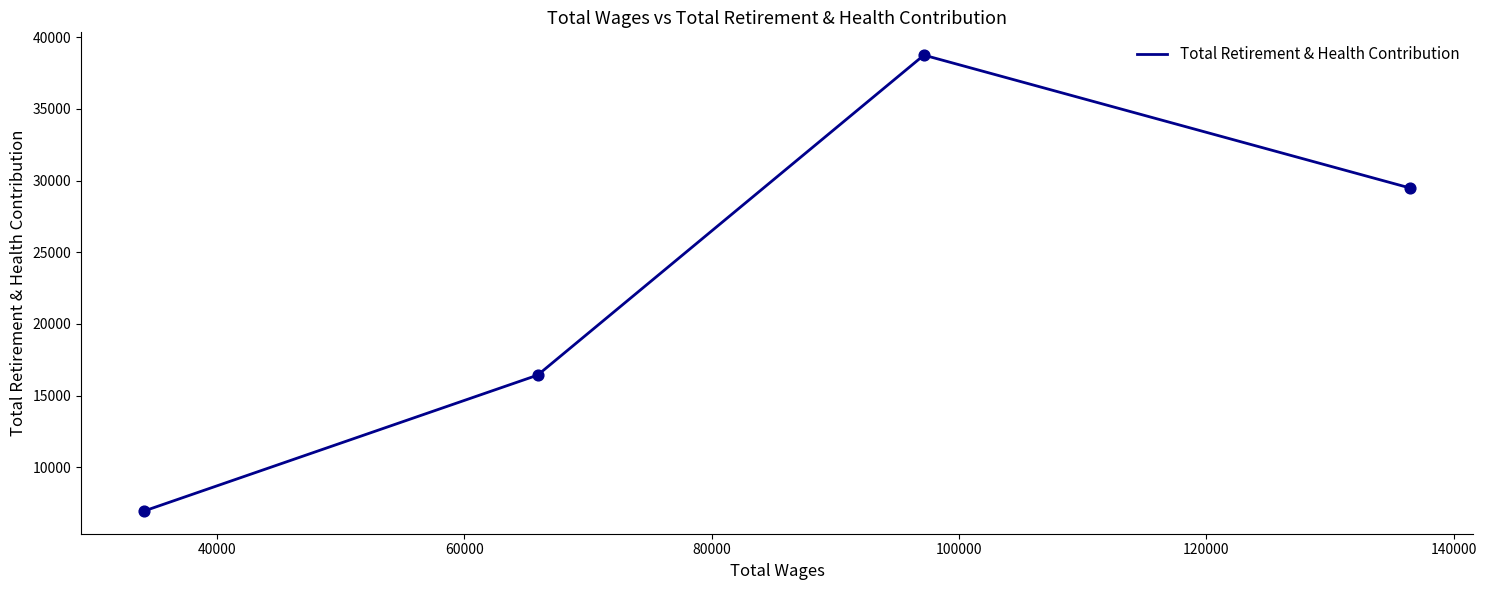

True or false: there are more than 2 points higher than both neighbors.

False